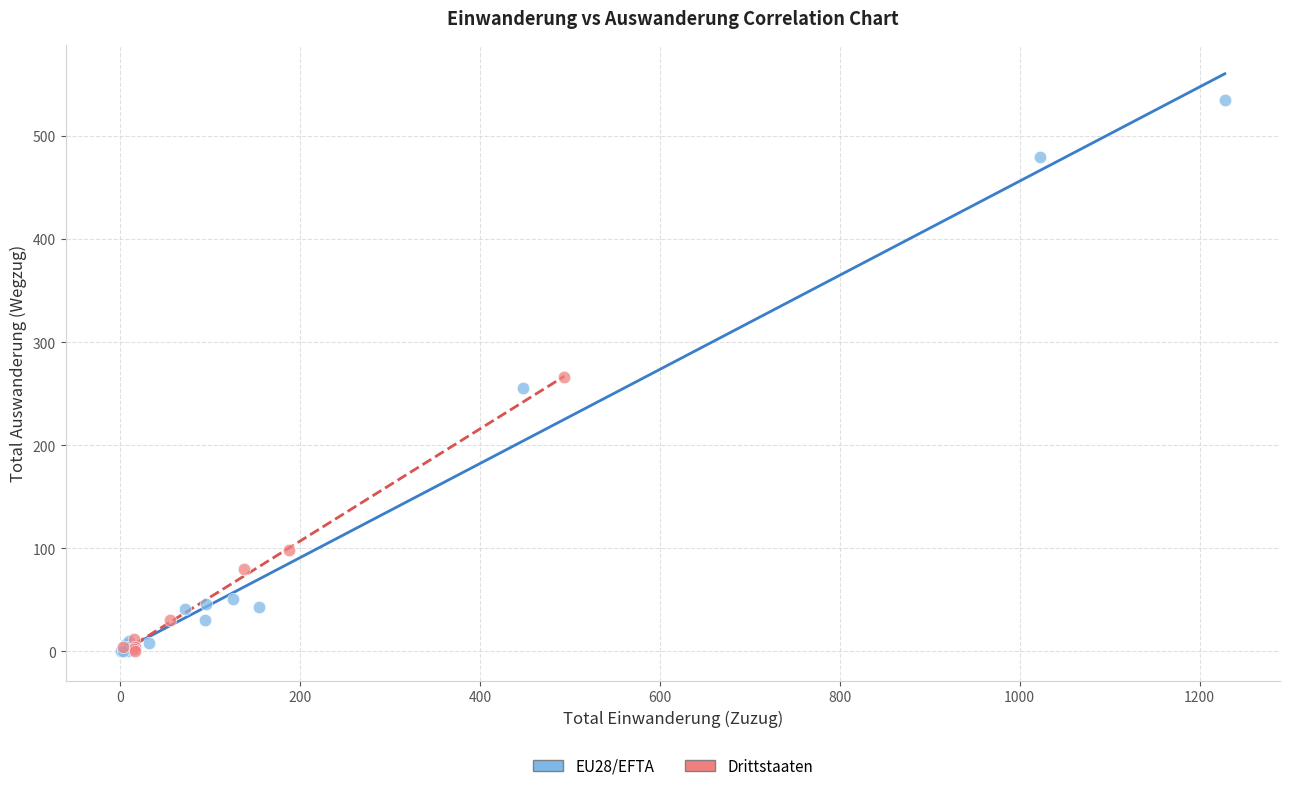

Which series reaches the maximum Y coordinate?

EU28/EFTA